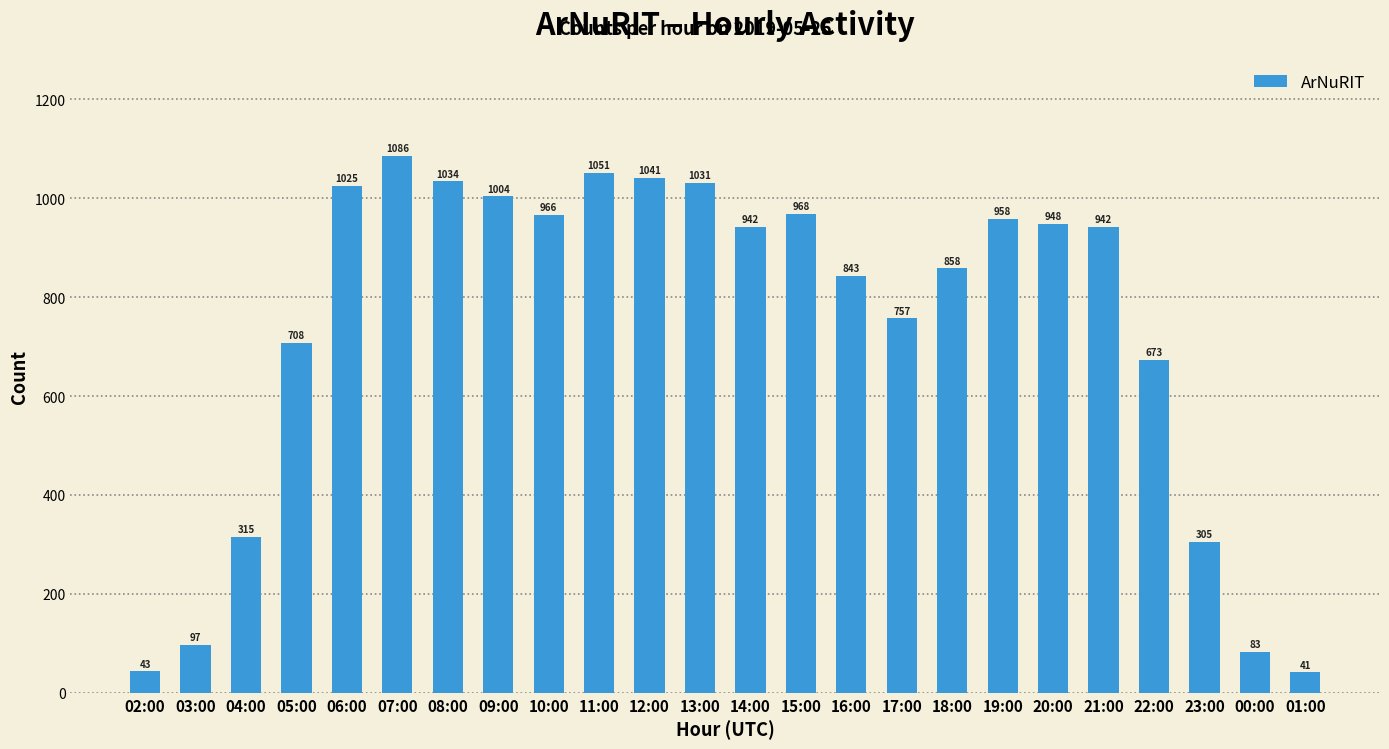

What is the label of the 5th bar from the left?

06:00